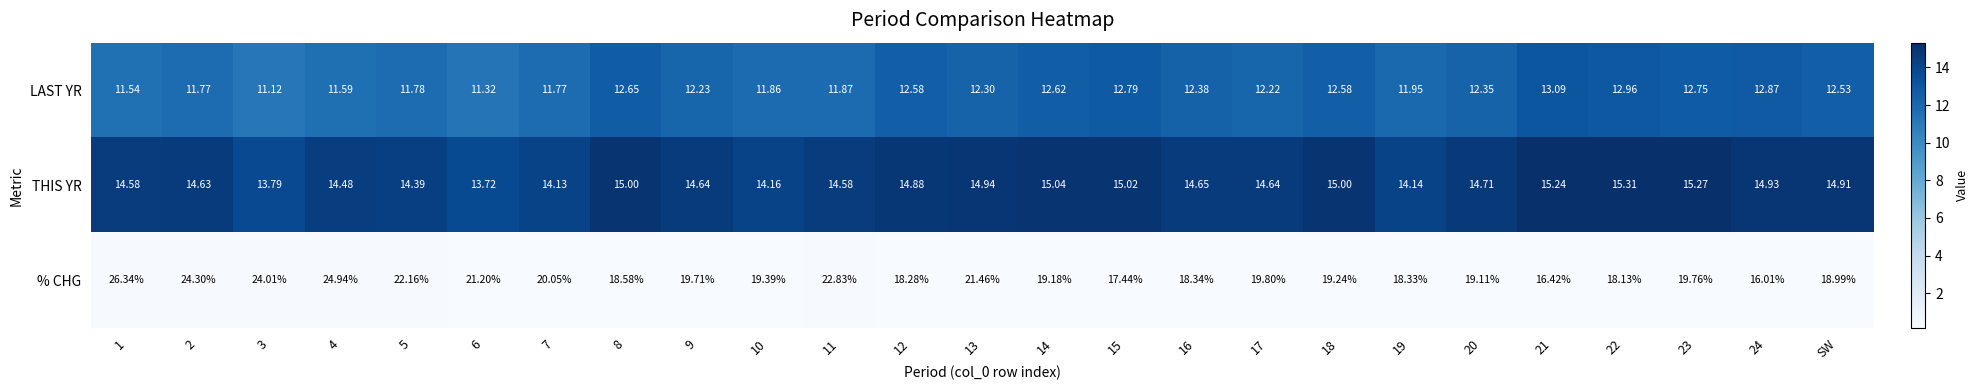

Rank the series by their maximum value, from highest to lowest.

% CHG, THIS YR, LAST YR